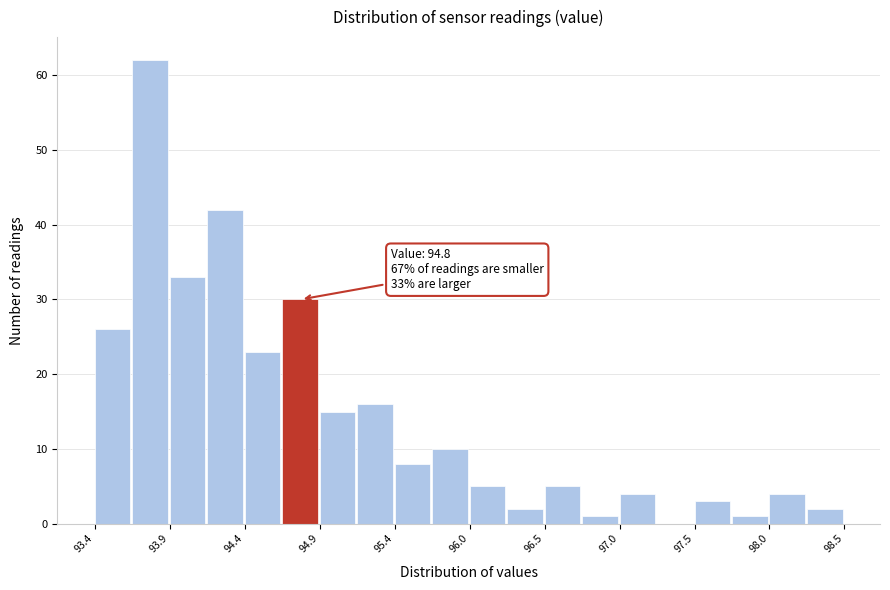

Around what value on the x-axis is the tallest bar? Give the approximate position of its centre, as read against the axis.

93.8